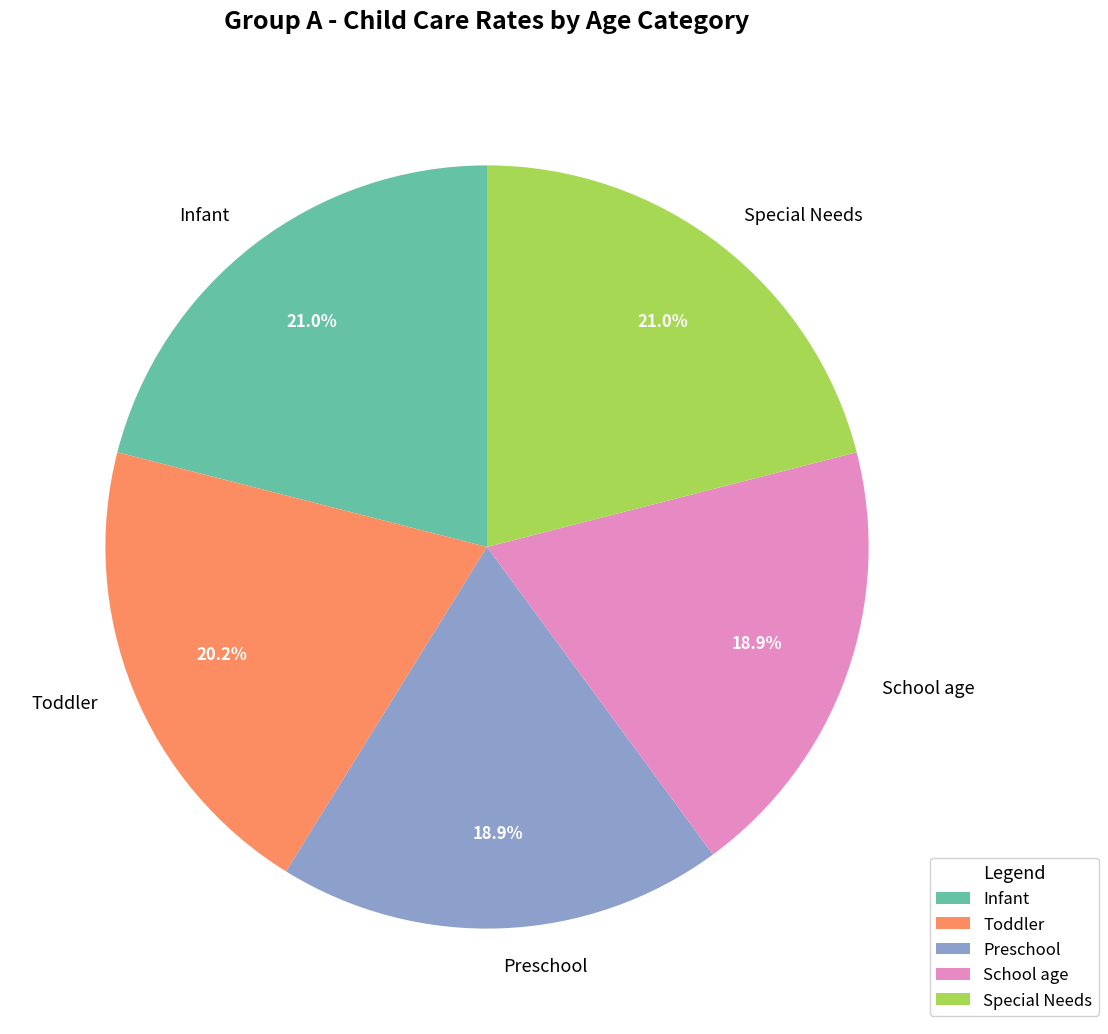

Is it true that Infant is 21% of the pie?

True